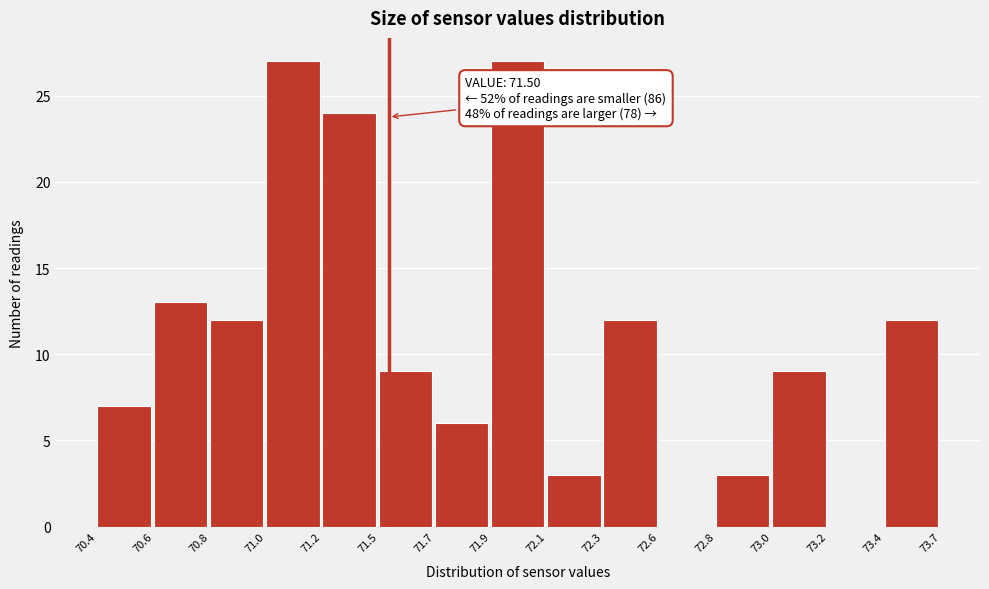

Reading left to right, list all the values displayed in this chart.

70.4=7	70.6=13	70.8=12	71.0=27	71.2=24	71.5=9	71.7=6	71.9=27	72.1=3	72.3=12	72.6=0	72.8=3	73.0=9	73.2=0	73.4=12